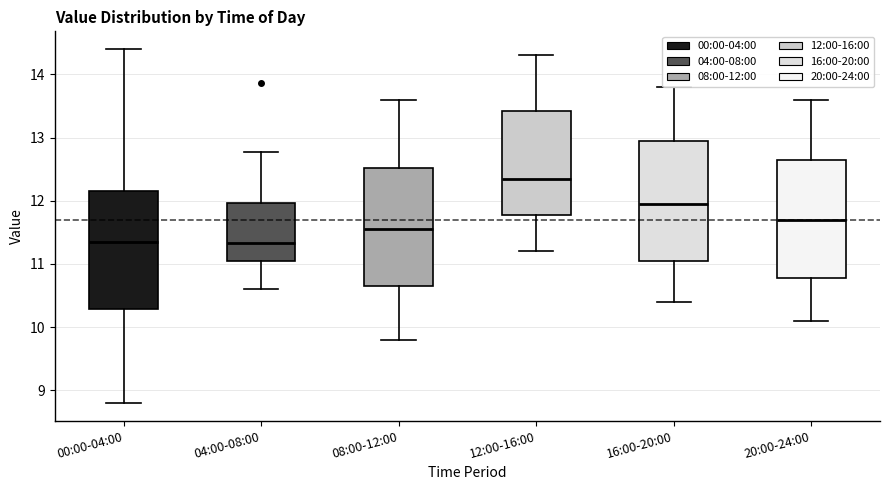

Reading left to right, transcribe this box plot: for each box, give where its median line is, the range the box spans, and where its two whiskers end, as read against the y-axis. The values are not printed on the chart, so give them approximately, as read against the axis.

00:00-04:00: median 11.4, box 10.3 to 12.1, whiskers 8.8 to 14.4
04:00-08:00: median 11.3, box 11.1 to 12.0, whiskers 10.6 to 12.8
08:00-12:00: median 11.6, box 10.7 to 12.5, whiskers 9.8 to 13.6
12:00-16:00: median 12.4, box 11.8 to 13.4, whiskers 11.2 to 14.3
16:00-20:00: median 12.0, box 11.1 to 13.0, whiskers 10.4 to 13.8
20:00-24:00: median 11.7, box 10.8 to 12.7, whiskers 10.1 to 13.6